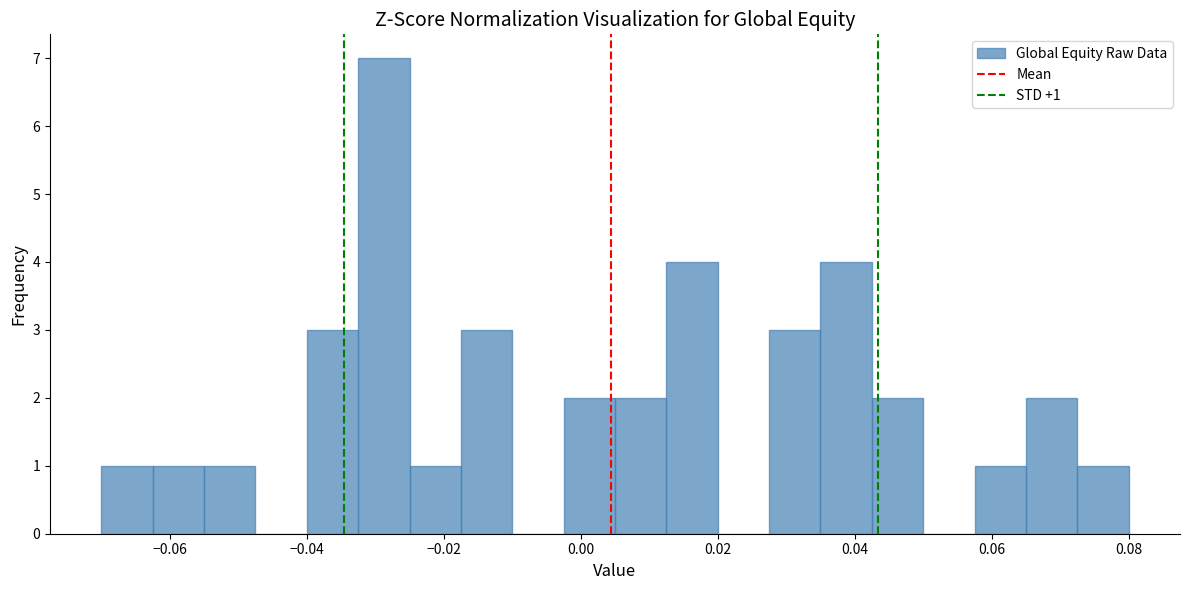

Around what value on the x-axis is the tallest bar? Give the approximate position of its centre, as read against the axis.

-0.028